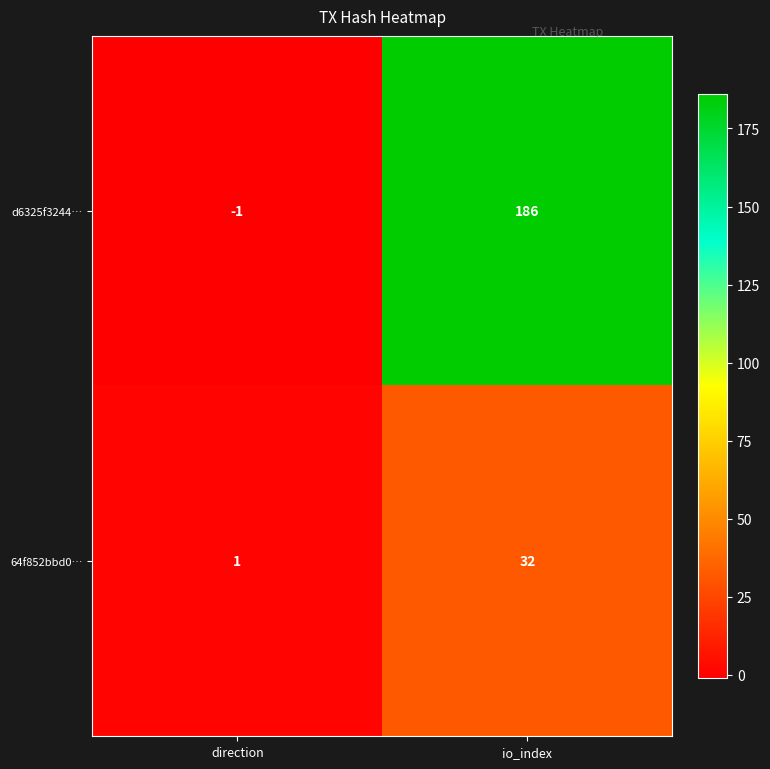

Reading left to right, transcribe all the data shown in this chart.

d6325f3244…: direction=-1	io_index=186
64f852bbd0…: direction=1	io_index=32